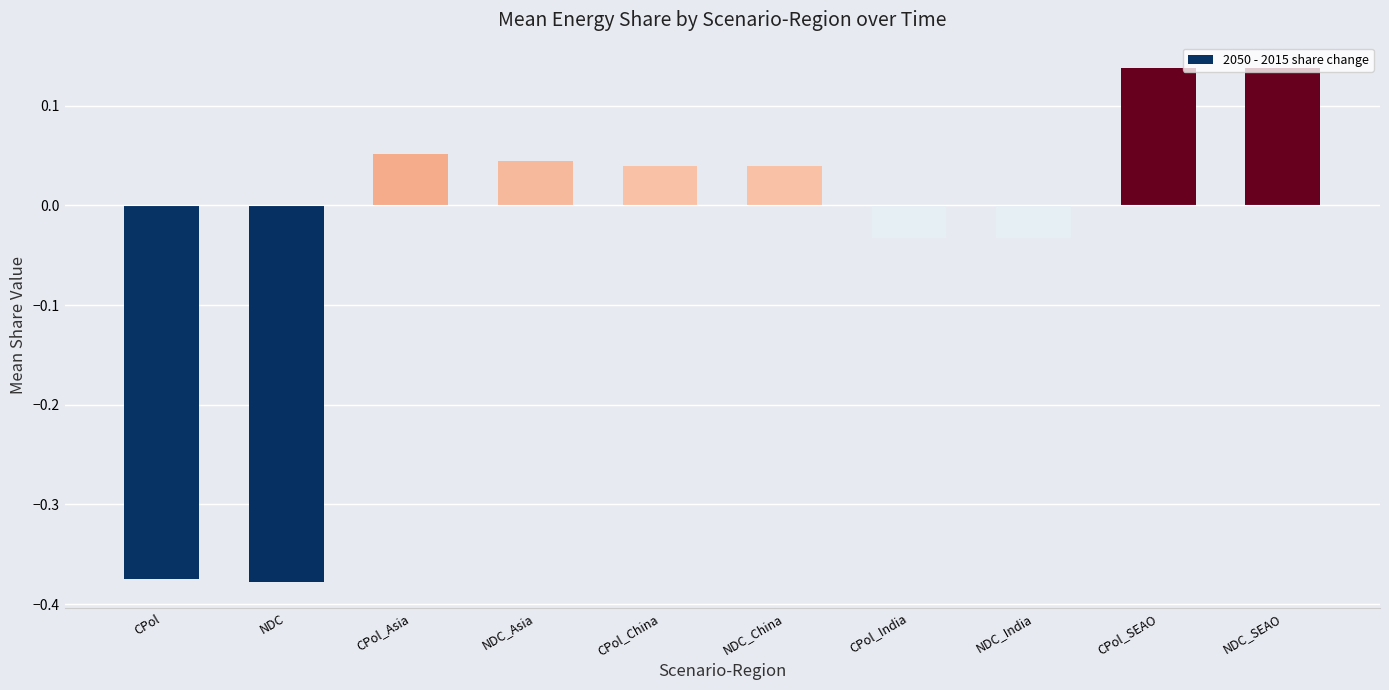

What position from the left is CPol?

1